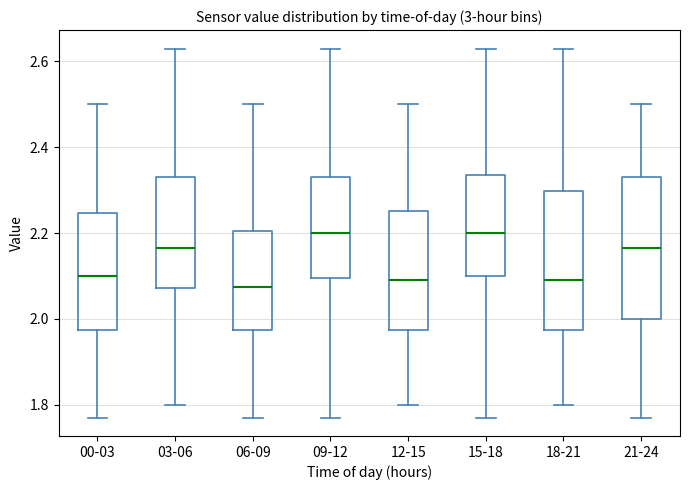

Reading left to right, read every box against the y-axis: the position of its median line, the range the box covers, and the ends of its whiskers. The values are not printed on the chart, so give them approximately, as read against the axis.

00-03: median 2.10, box 1.98 to 2.24, whiskers 1.78 to 2.50
03-06: median 2.16, box 2.08 to 2.34, whiskers 1.80 to 2.64
06-09: median 2.08, box 1.98 to 2.20, whiskers 1.78 to 2.50
09-12: median 2.20, box 2.10 to 2.34, whiskers 1.78 to 2.64
12-15: median 2.10, box 1.98 to 2.26, whiskers 1.80 to 2.50
15-18: median 2.20, box 2.10 to 2.34, whiskers 1.78 to 2.64
18-21: median 2.10, box 1.98 to 2.30, whiskers 1.80 to 2.64
21-24: median 2.16, box 2.00 to 2.34, whiskers 1.78 to 2.50